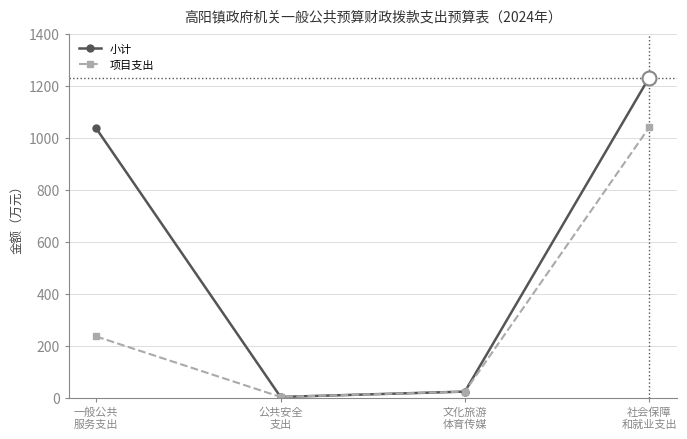

True or false: 小计 has a value of 1036.1 at 一般公共
服务支出.

True